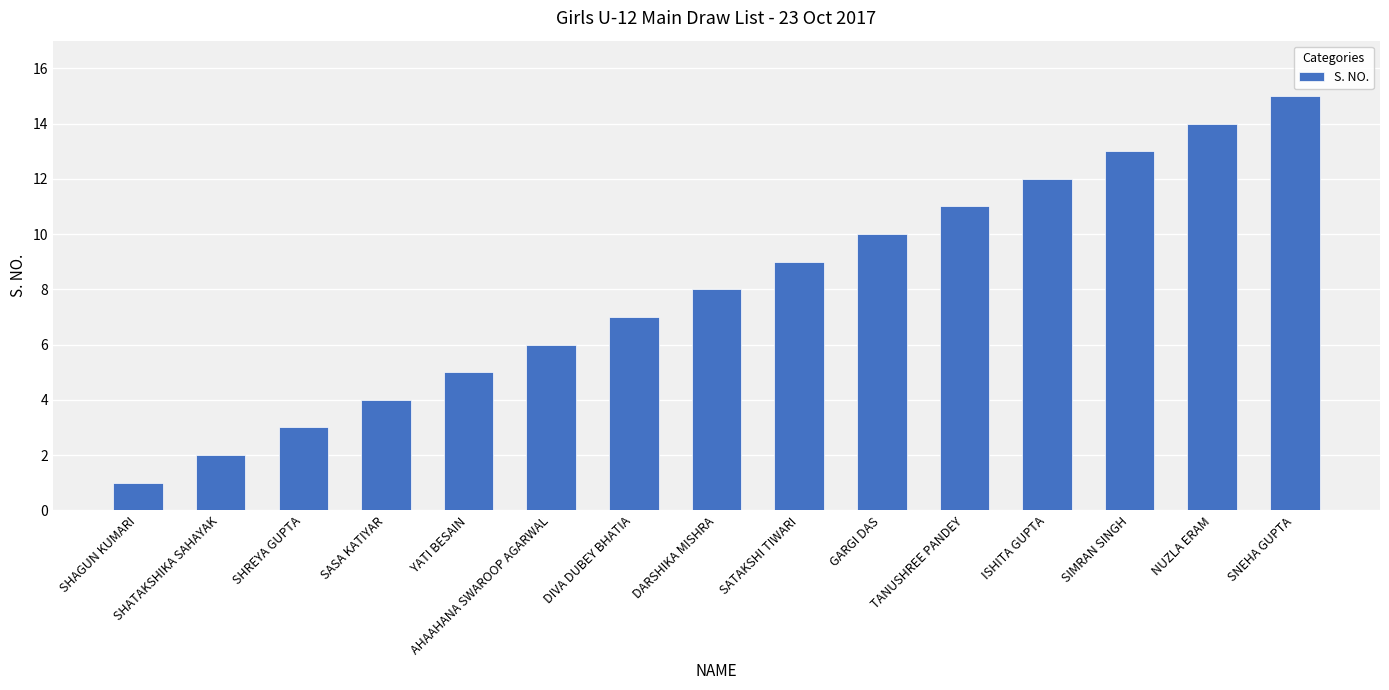

What is the label of the 8th bar from the right?

DARSHIKA MISHRA